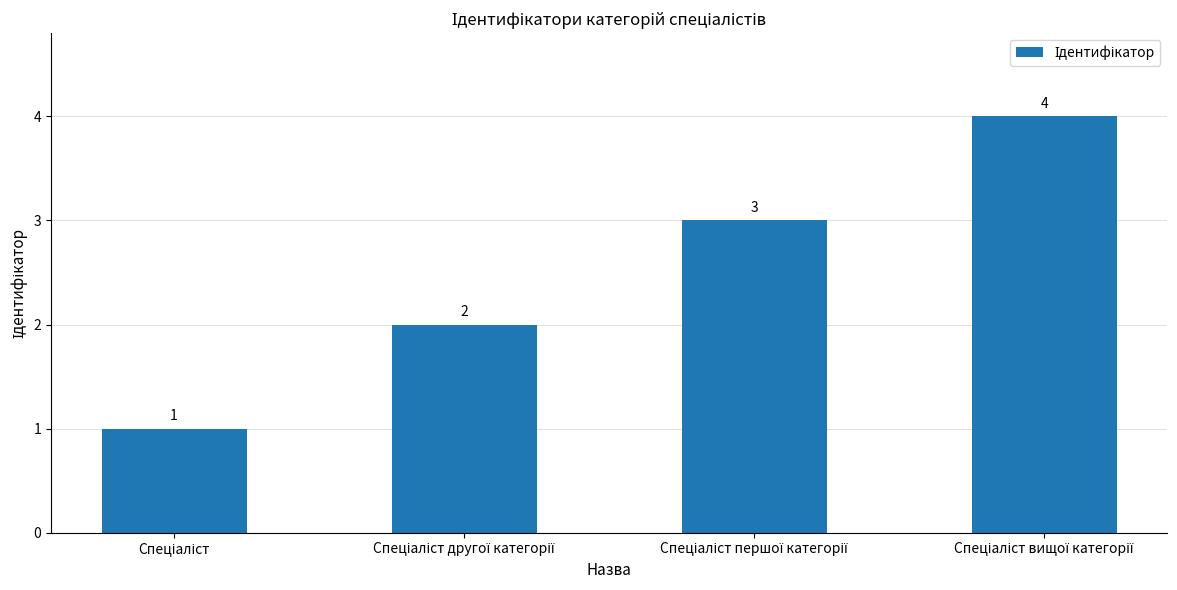

What is the maximum value shown in the chart?

4